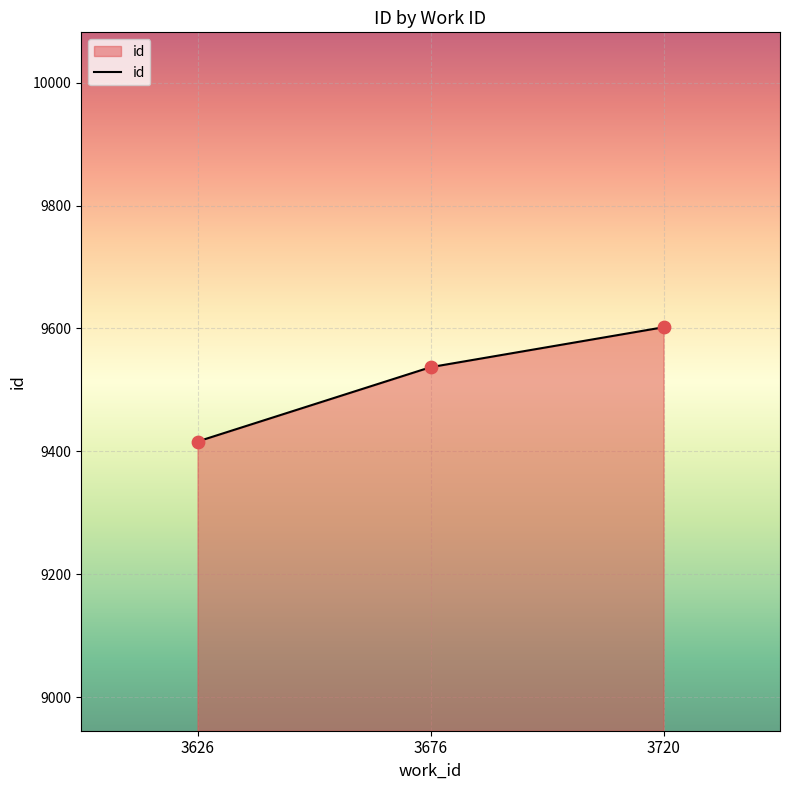

Approximately how many times larger is the value at 3676 compared to 3626?

1.0